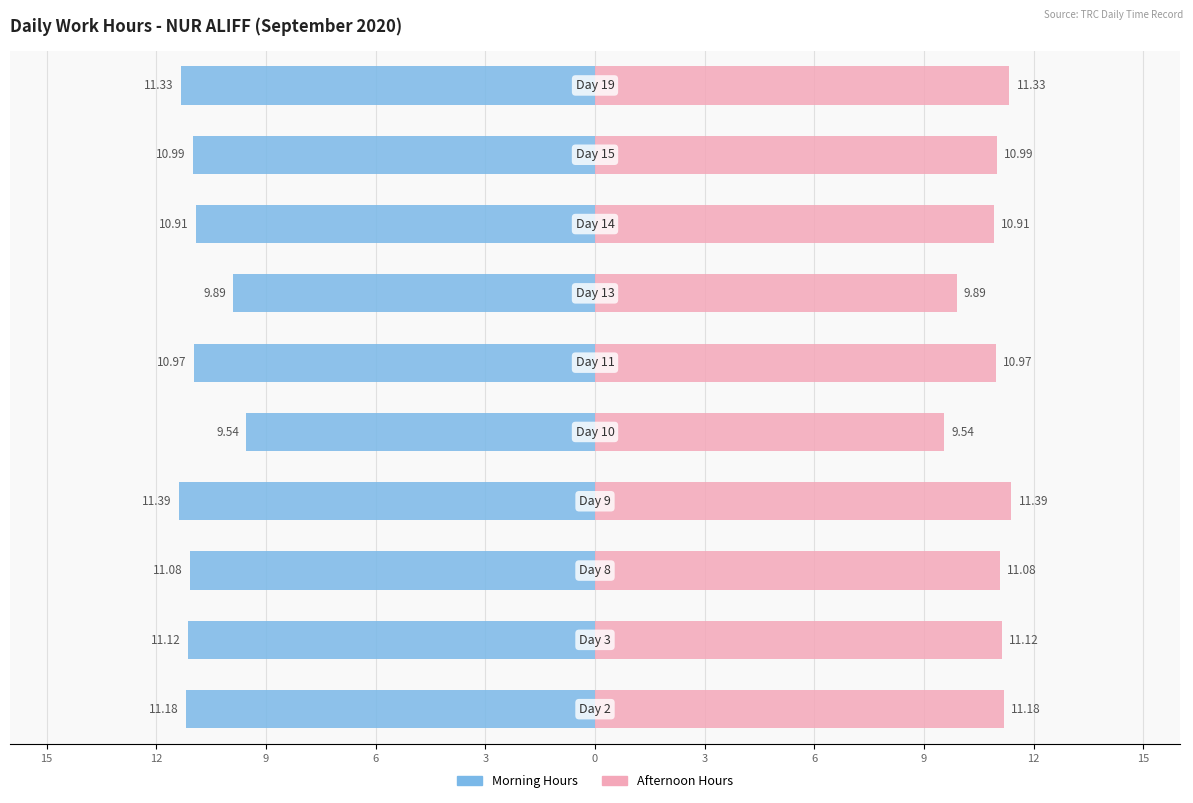

How many groups of bars are there?

10